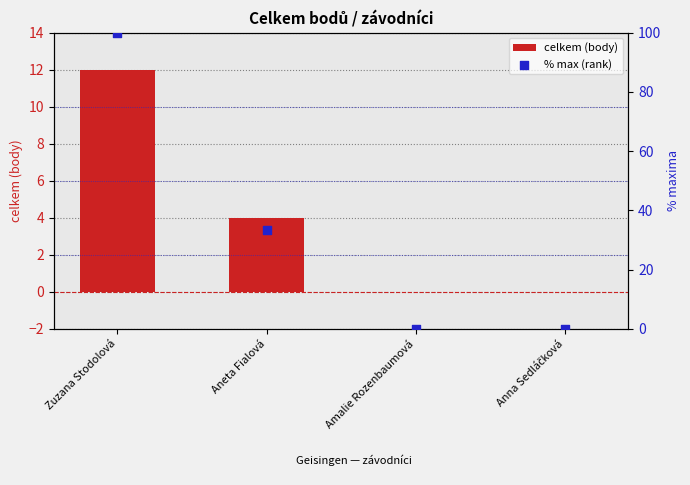

What are all the series names shown in the legend?

celkem (body), % max (rank)